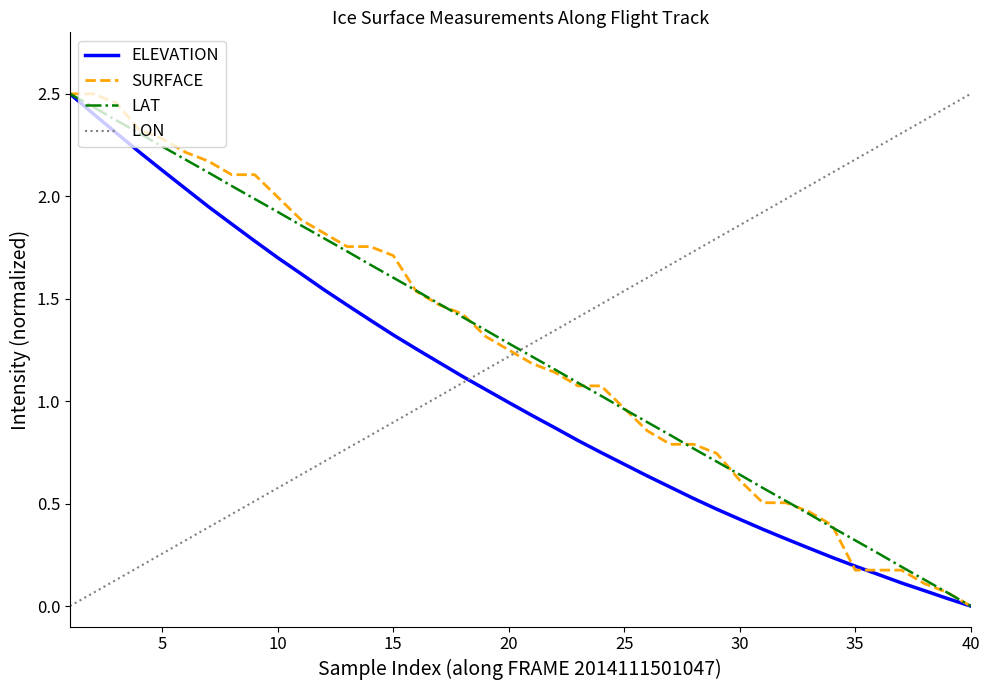

True or false: LON and ELEVATION cross at least once.

True